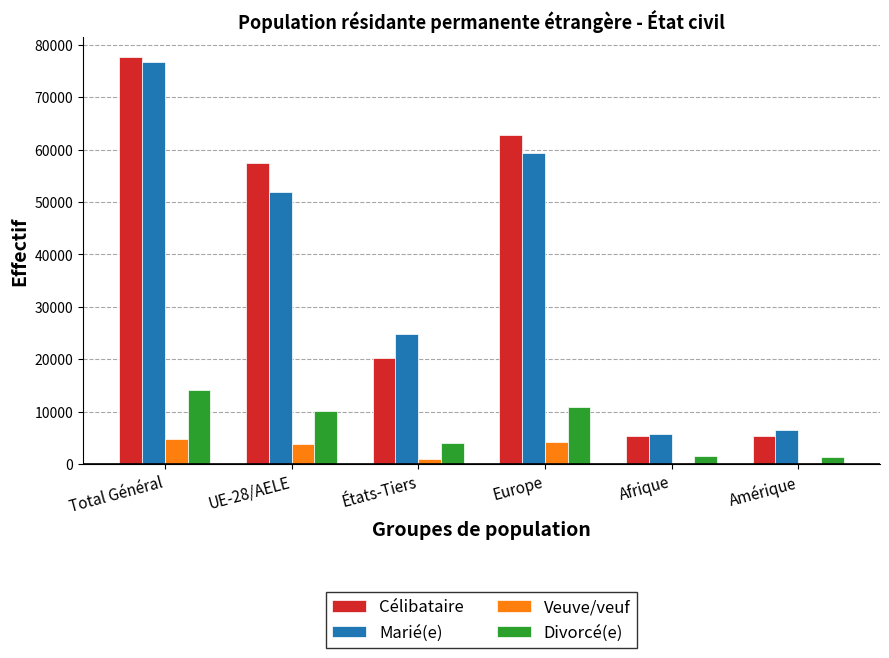

What is the total value across all series at UE-28/AELE?

123288